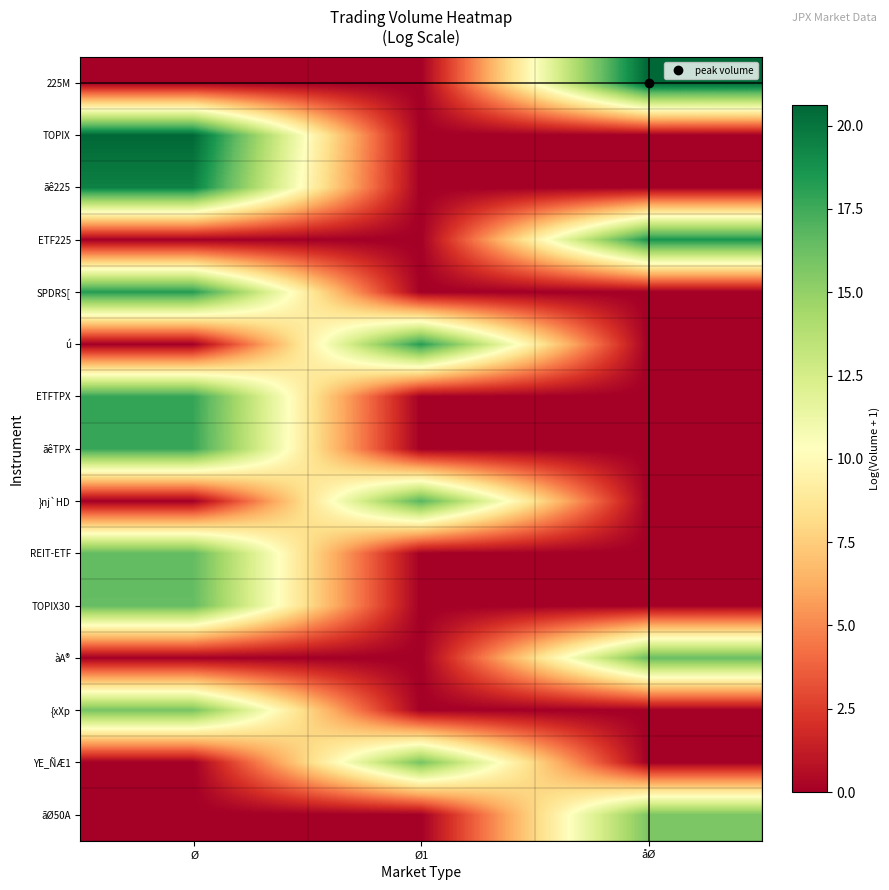

How many series are shown in this chart?

15